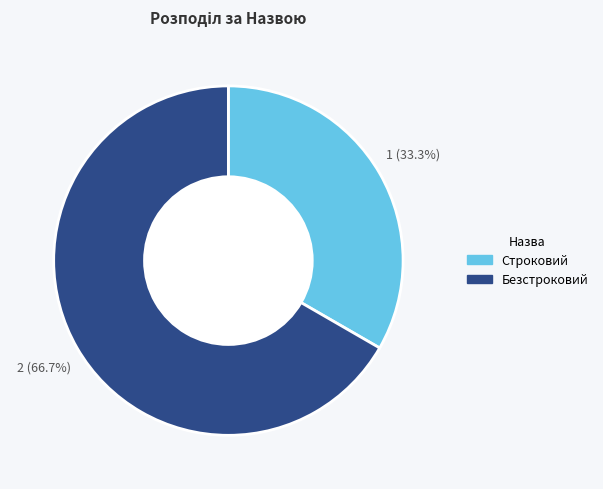

What percentage is the Строковий slice, to the nearest percent?

33%